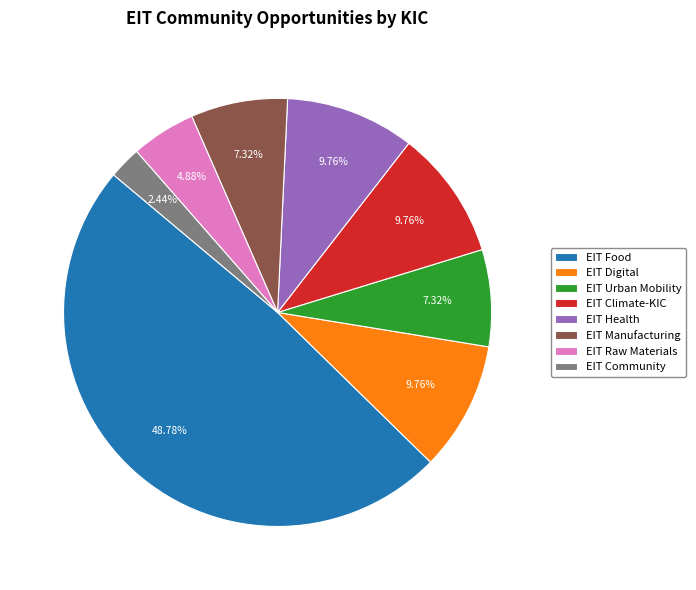

Does any single category account for the majority?

No